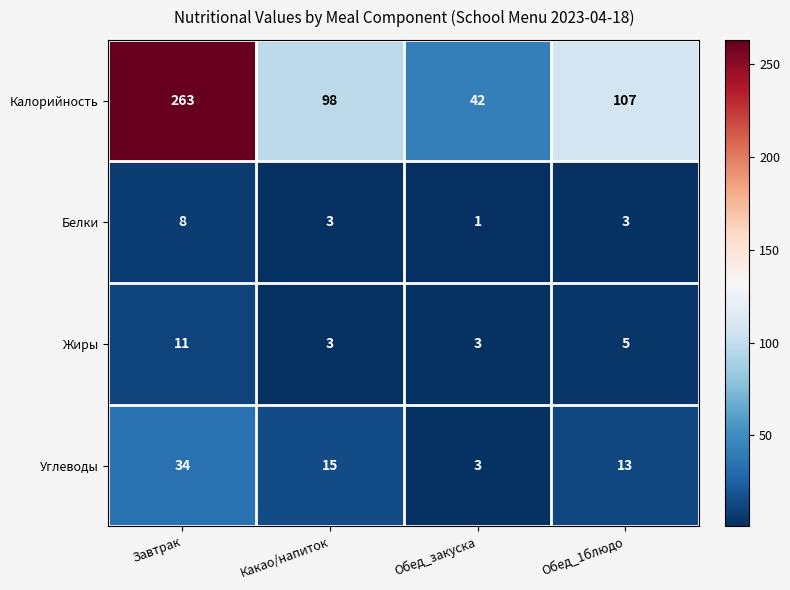

At which label is Углеводы closest to 18?

Какао/напиток